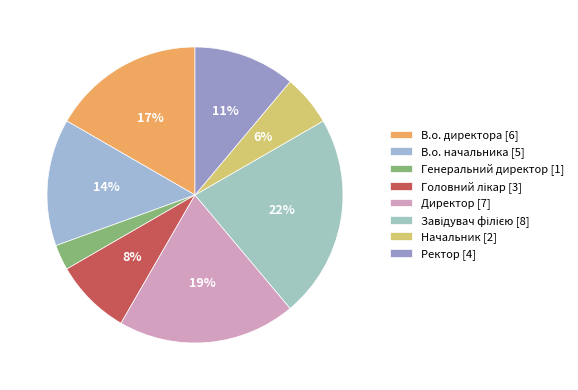

Count the number of slices in the pie.

8